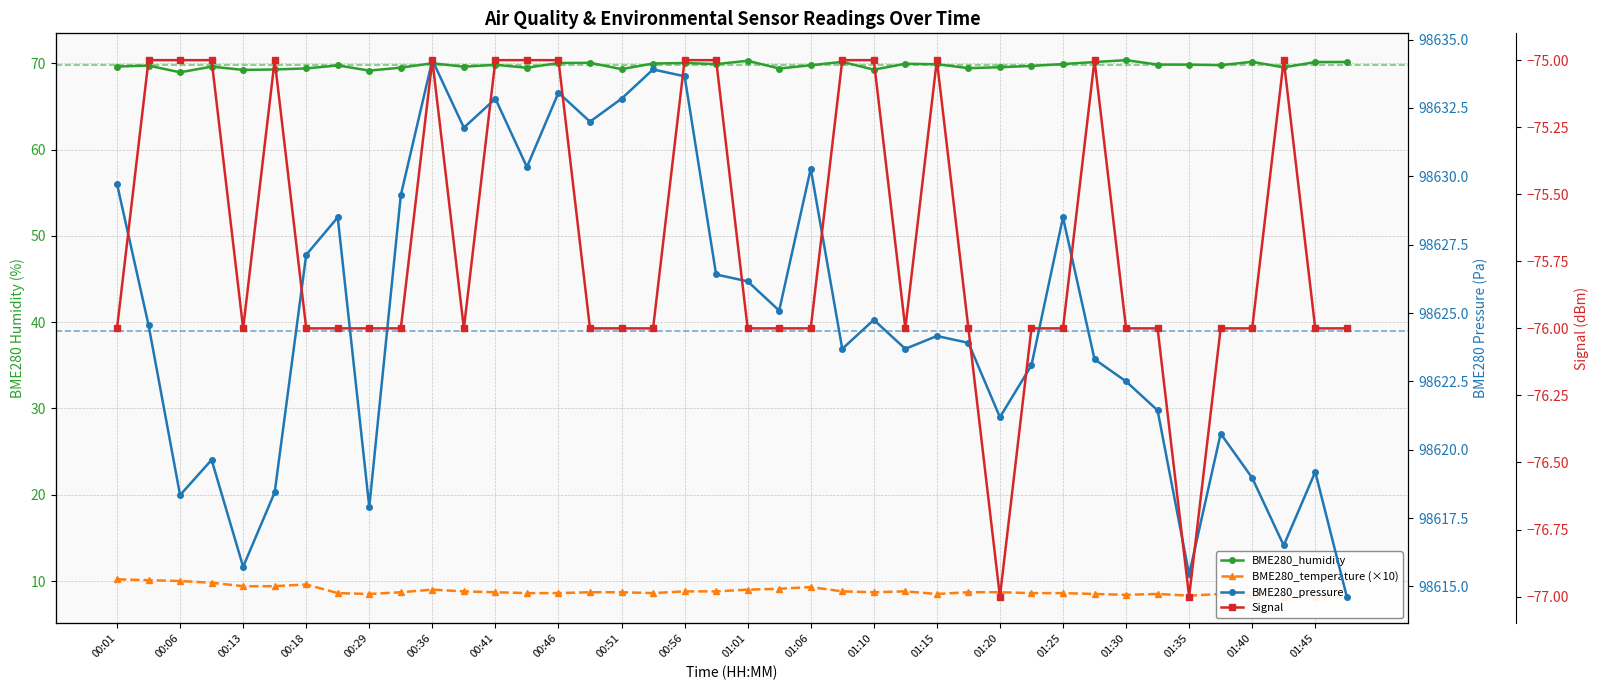

Reading right to left, what are all the values shown in this chart?

BME280_temperature: 8.3	8.2	8.2	8.4	8.5	8.3	8.5	8.4	8.5	8.6	8.6	8.7	8.7	8.5	8.8	8.7	8.8	9.3	9.1	9.0	8.8	8.8	8.6	8.7	8.7	8.6	8.6	8.7	8.8	9.0	8.7	8.5	8.6	9.6	9.4	9.4	9.8	10.0	10.1	10.2
BME280_humidity: 70.2	70.2	69.5	70.2	69.8	69.8	69.9	70.4	70.2	69.9	69.7	69.5	69.4	69.9	70.0	69.3	70.2	69.8	69.4	70.3	69.9	70.0	70.0	69.3	70.1	70.0	69.5	69.8	69.6	70.0	69.5	69.2	69.8	69.4	69.3	69.2	69.6	69.0	69.7	69.6
BME280_pressure: 98614.6	98619.2	98616.5	98619.0	98620.6	98615.4	98621.4	98622.5	98623.3	98628.5	98623.1	98621.2	98623.9	98624.2	98623.7	98624.8	98623.7	98630.3	98625.1	98626.2	98626.4	98633.7	98633.9	98632.8	98632.0	98633.1	98630.3	98632.8	98631.8	98634.2	98629.3	98617.9	98628.5	98627.1	98618.4	98615.7	98619.6	98618.3	98624.6	98629.7
Signal: -76.0	-76.0	-75.0	-76.0	-76.0	-77.0	-76.0	-76.0	-75.0	-76.0	-76.0	-77.0	-76.0	-75.0	-76.0	-75.0	-75.0	-76.0	-76.0	-76.0	-75.0	-75.0	-76.0	-76.0	-76.0	-75.0	-75.0	-75.0	-76.0	-75.0	-76.0	-76.0	-76.0	-76.0	-75.0	-76.0	-75.0	-75.0	-75.0	-76.0